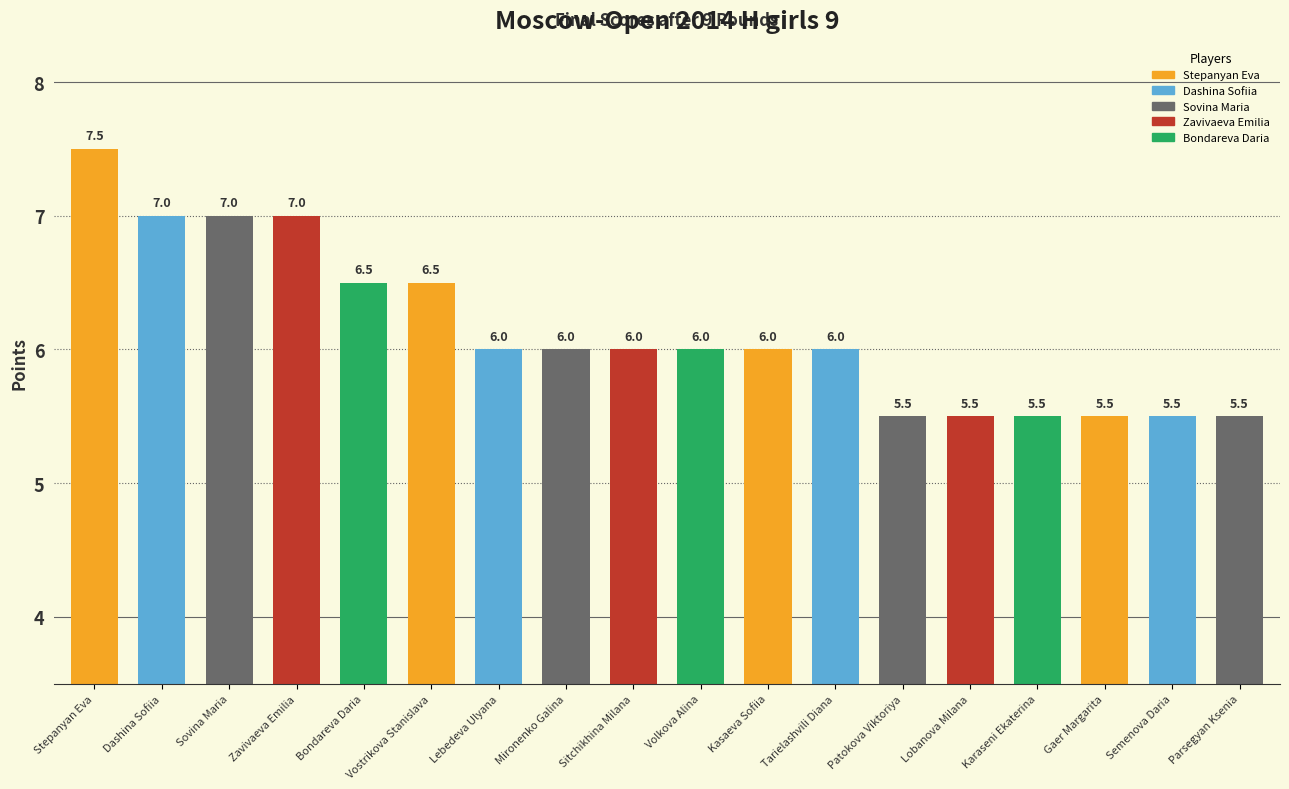

What is the greatest value displayed?

7.5